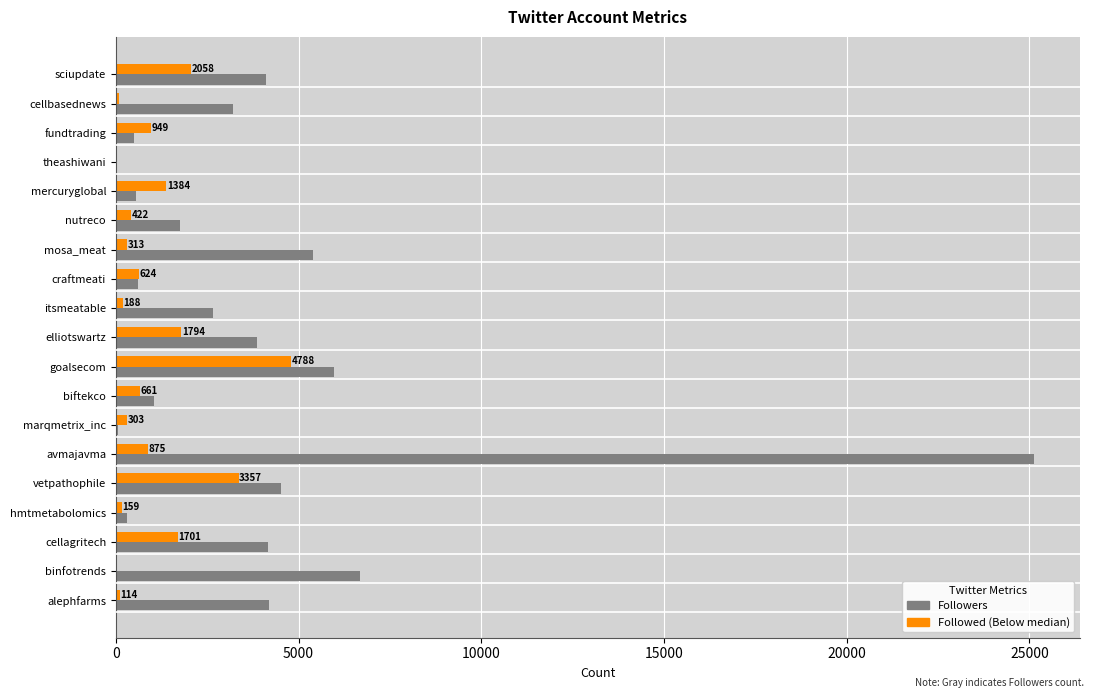

At which category is the sum across all series the highest?

avmajavma